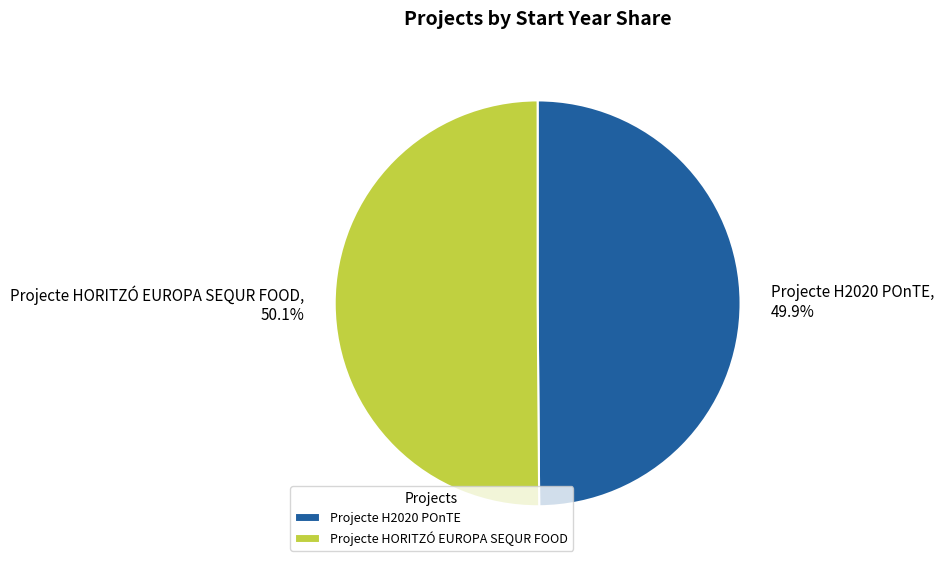

Is there a majority slice in this chart?

Yes